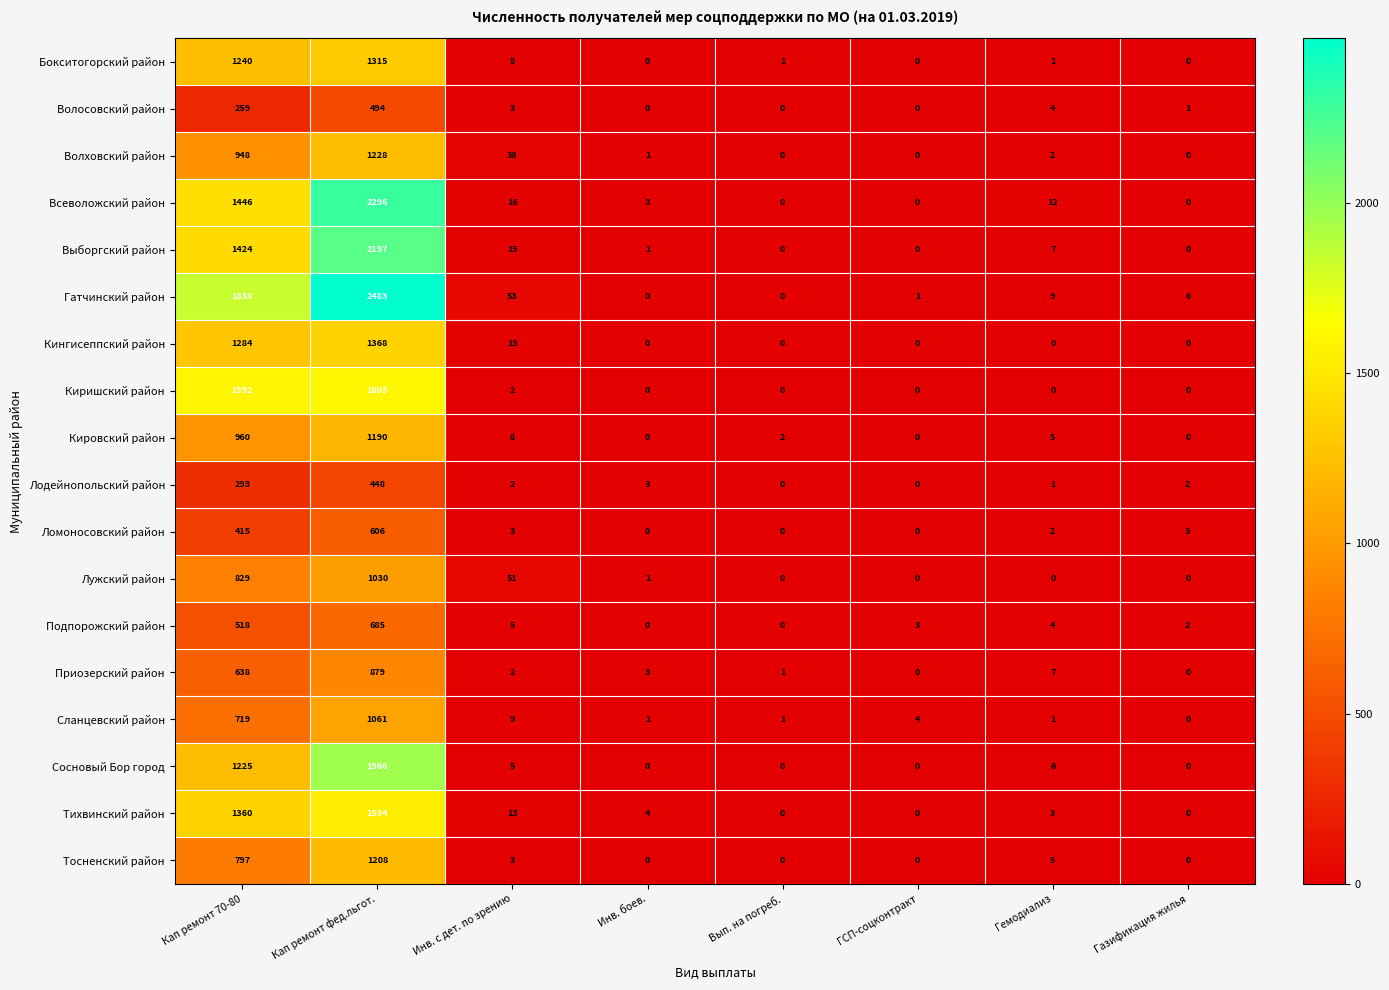

What is the greatest value displayed?

2483